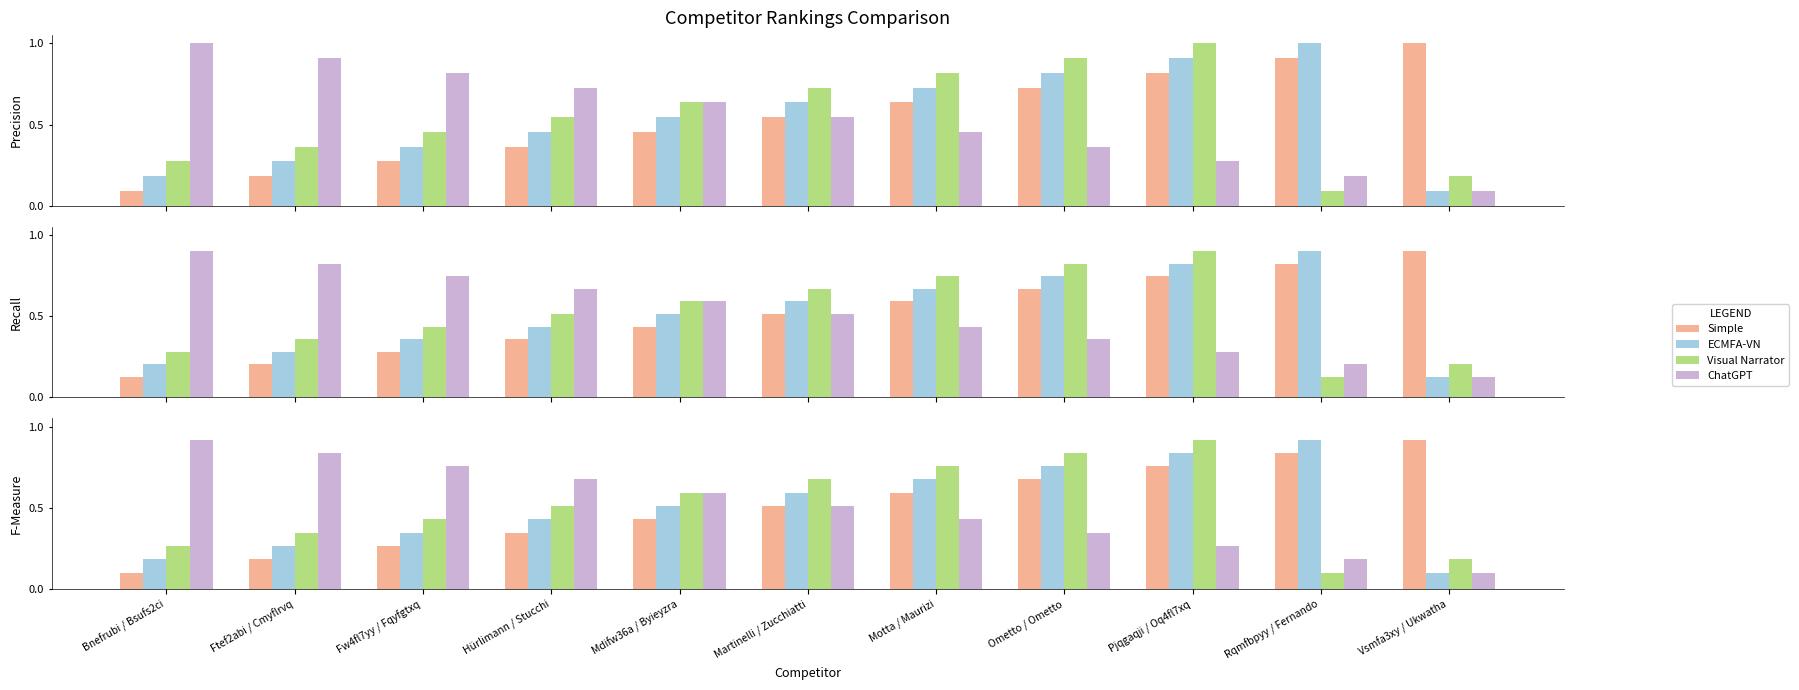

Which series has the largest total across all categories?

Simple